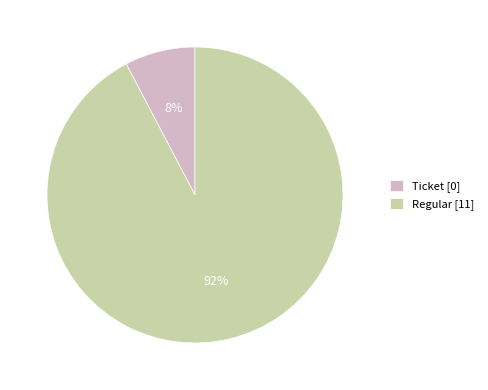

What is the largest slice in the pie chart?

Regular